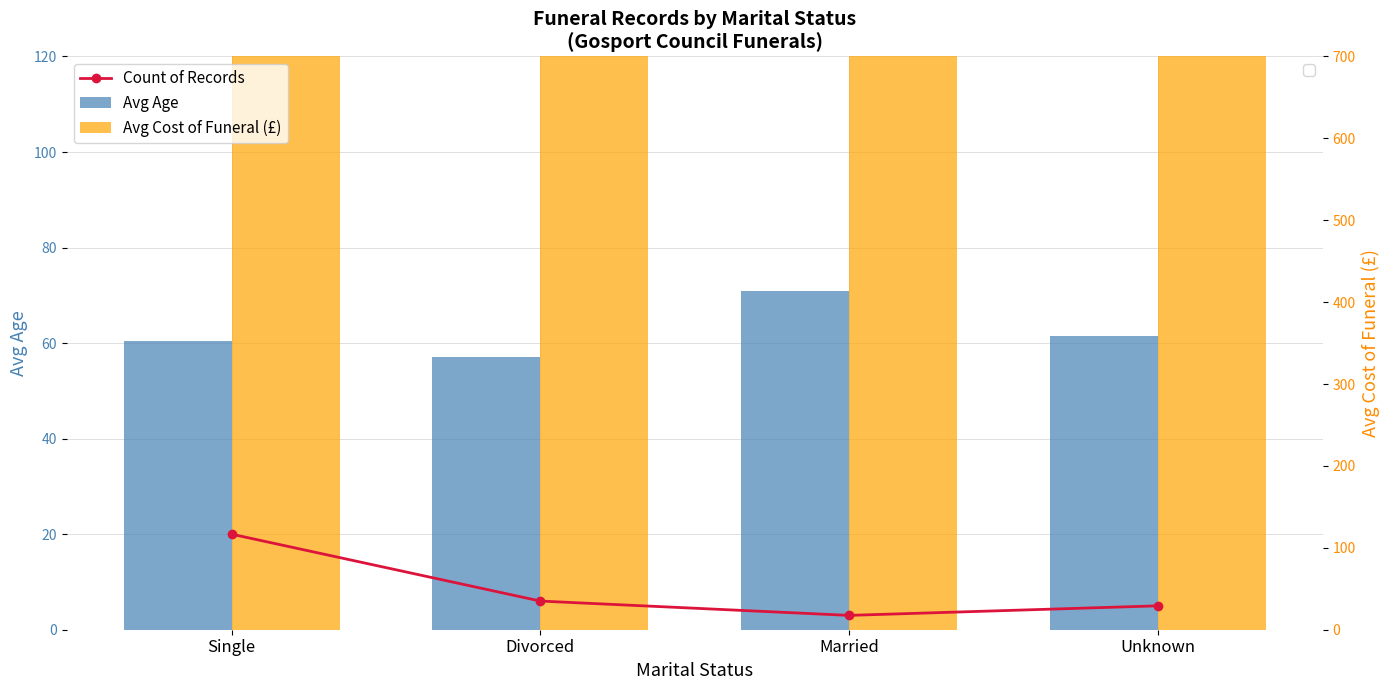

What is the lowest value of the Avg Age series?

57.0